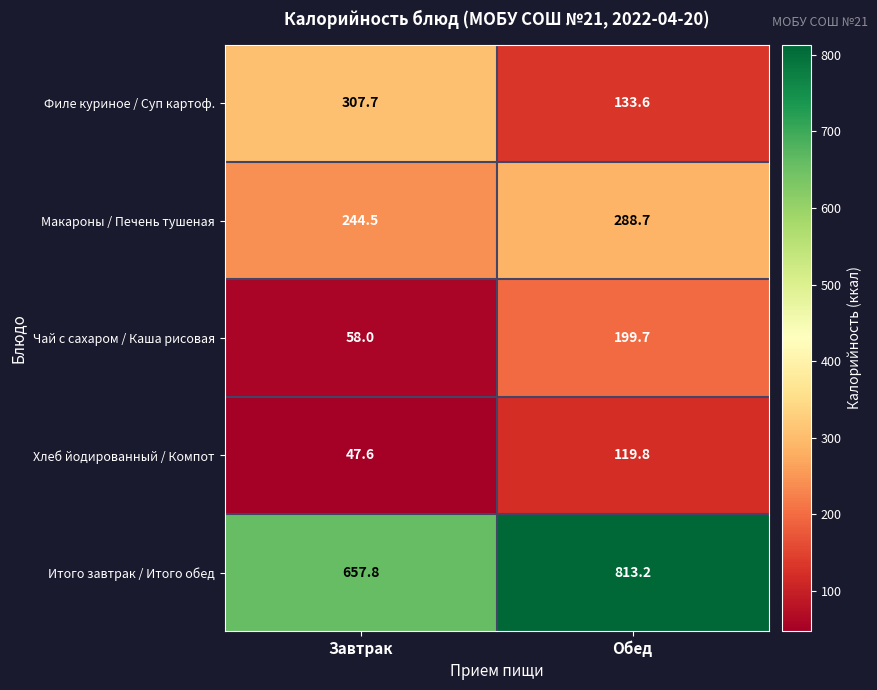

Rank the series by their maximum value, from highest to lowest.

Итого завтрак / Итого обед, Филе куриное / Суп картоф., Макароны / Печень тушеная, Чай с сахаром / Каша рисовая, Хлеб йодированный / Компот